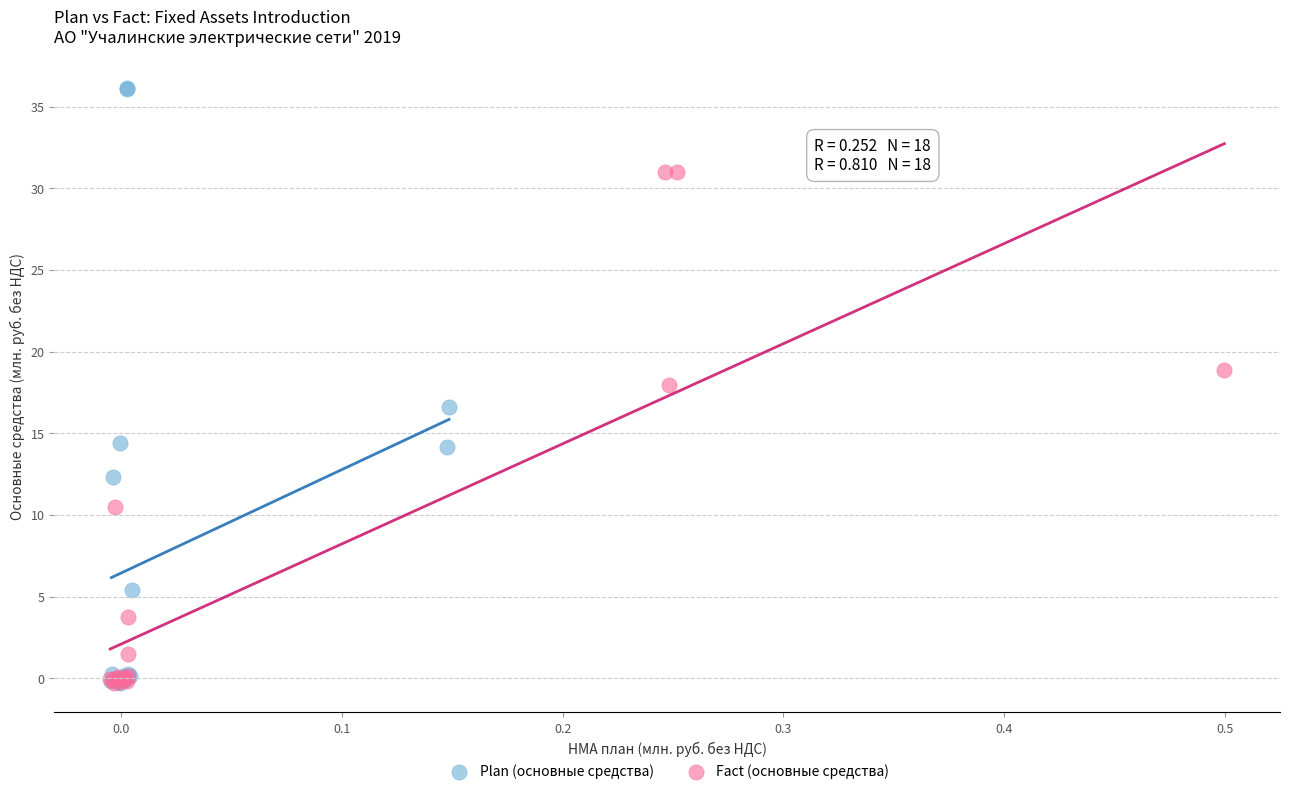

Which series has the largest Y range (max minus min)?

Plan (основные средства)